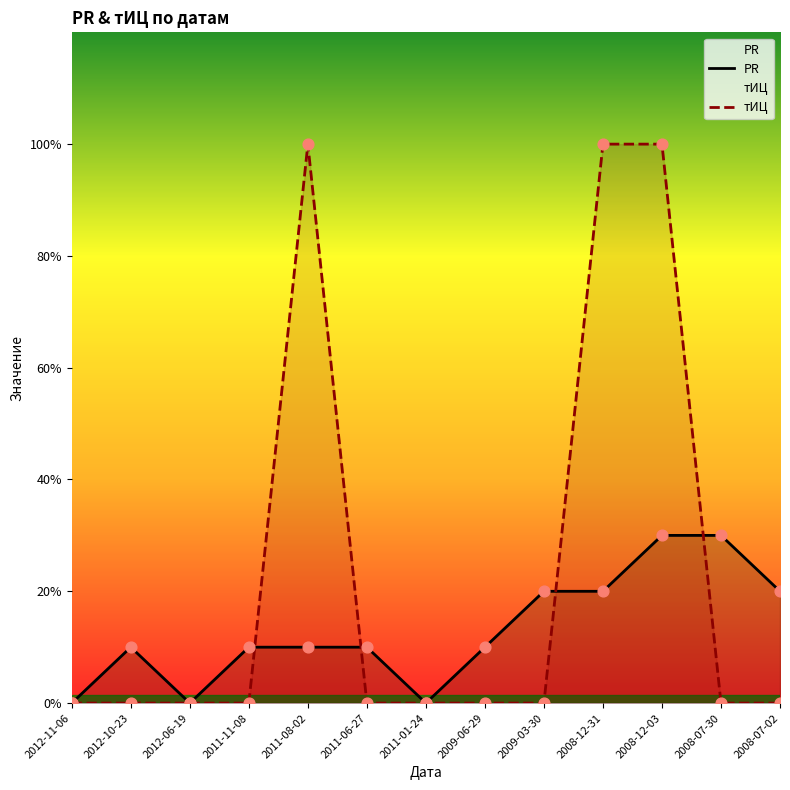

At how many categories does at least one series exceed 2?

4